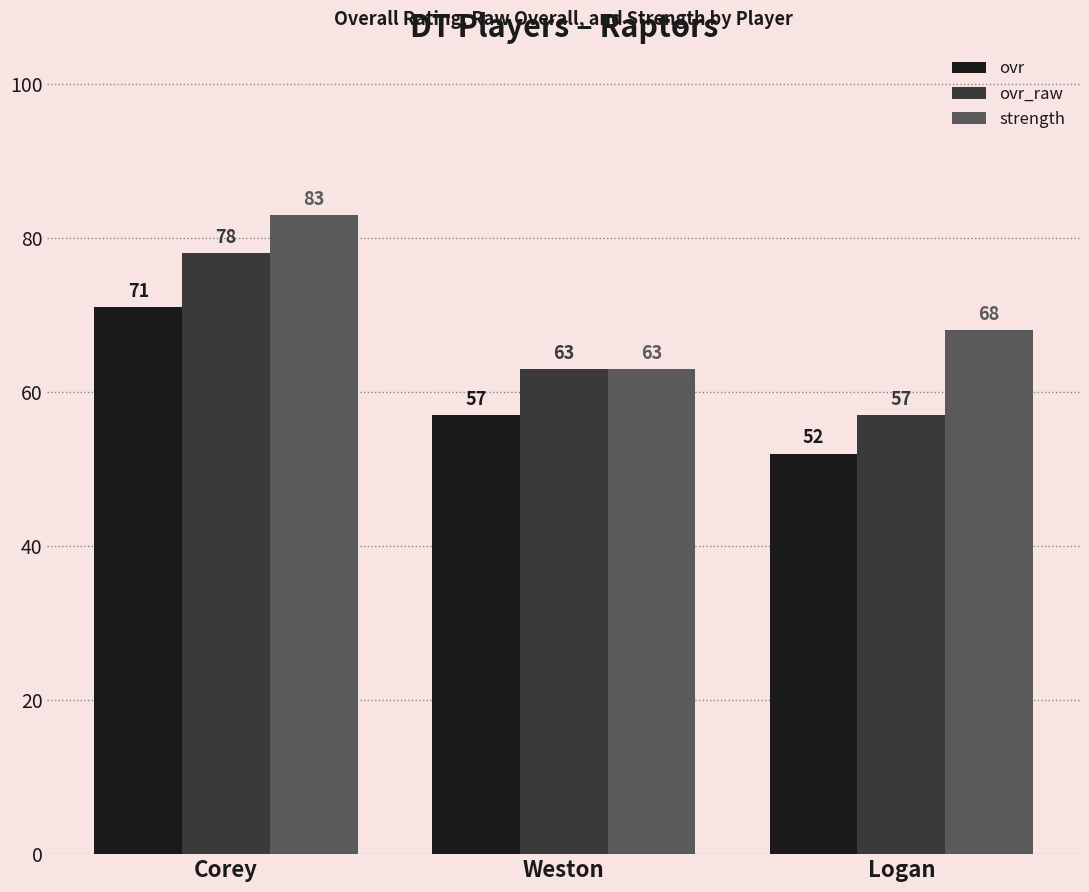

What is the difference between the maximum and minimum values in the ovr series?

19